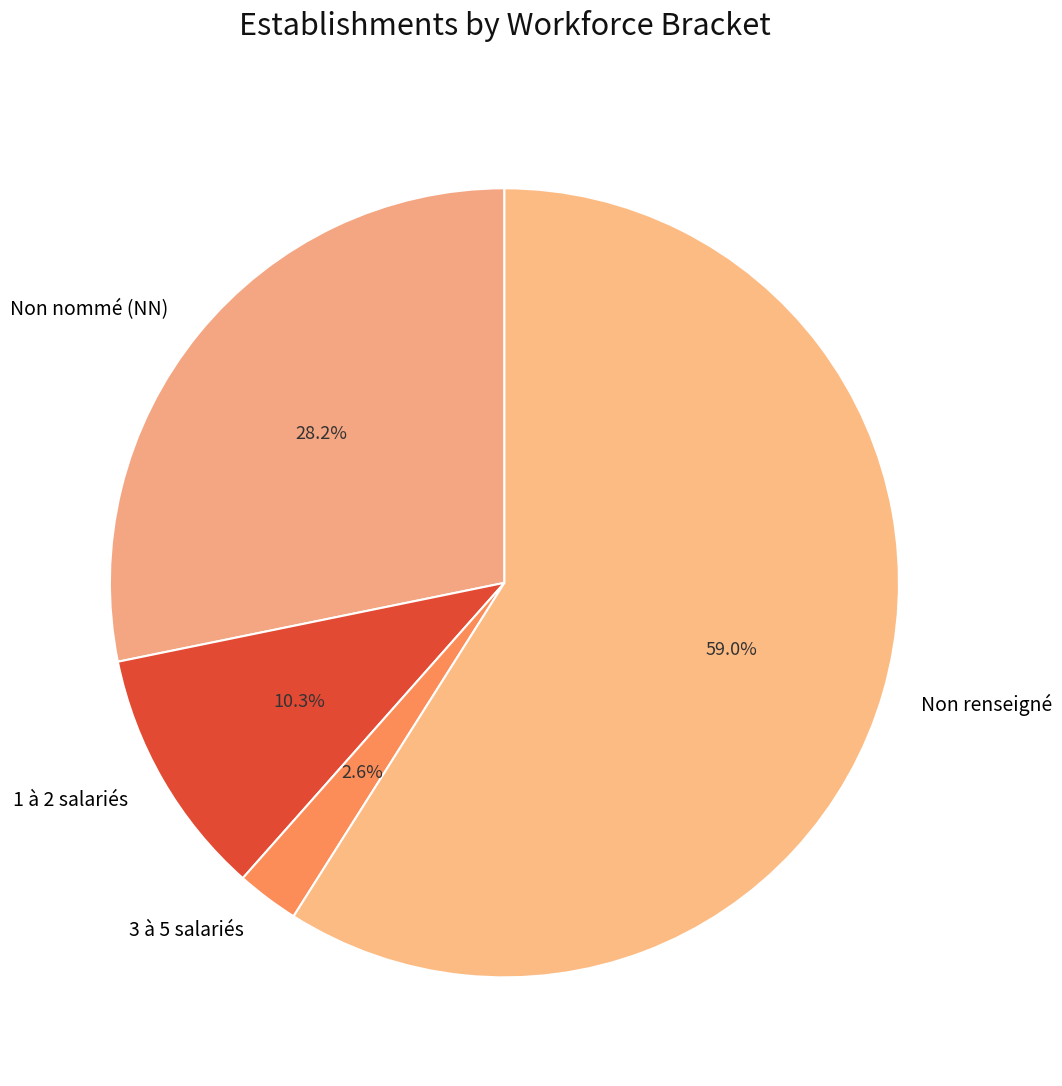

How much of the chart is everything except Non nommé (NN)?

71.8%